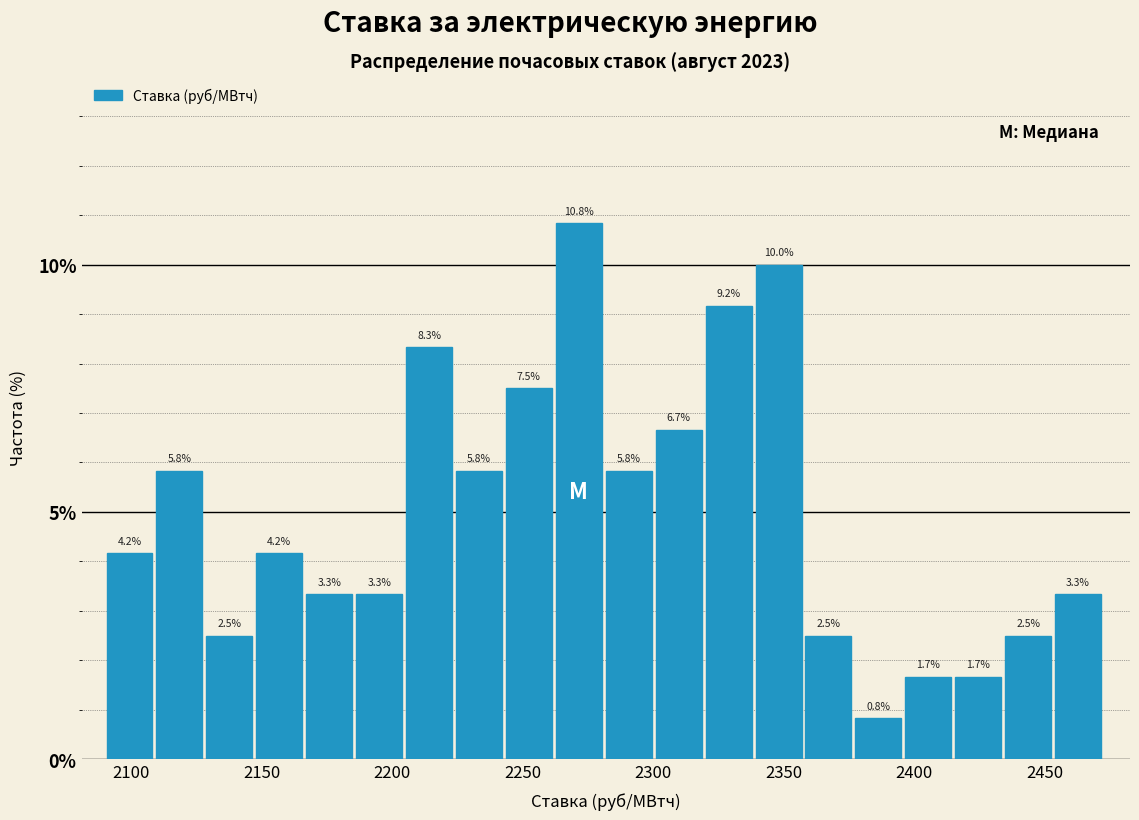

Around what value on the x-axis is the tallest bar? Give the approximate position of its centre, as read against the axis.

2270